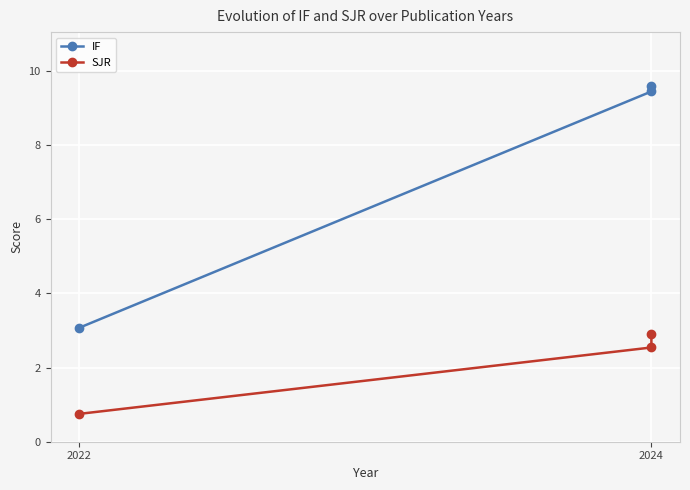

Where is SJR nearest to the value 1?

2022